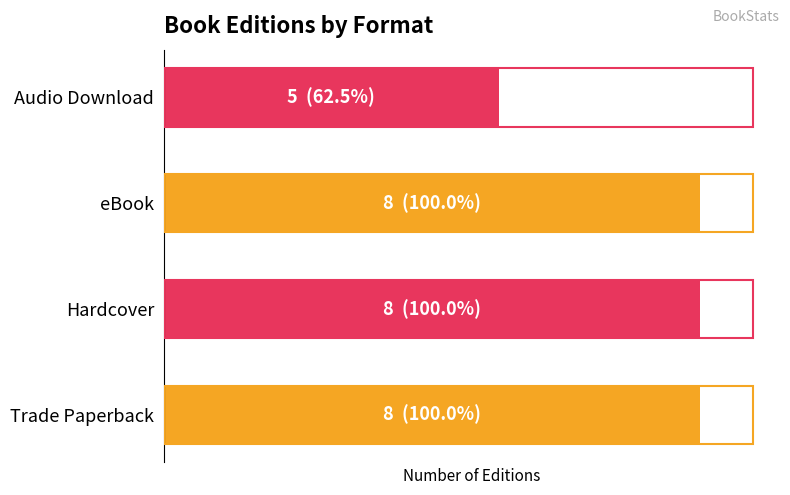

Are the bars grouped side by side (vs. stacked)?

No